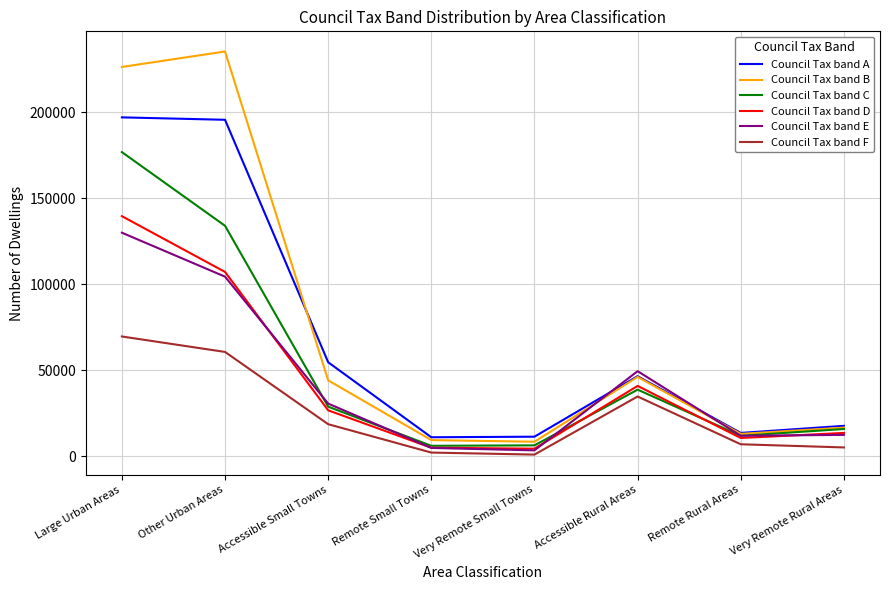

List the series in order of their peak value, lowest first.

Council Tax band F, Council Tax band E, Council Tax band D, Council Tax band C, Council Tax band A, Council Tax band B